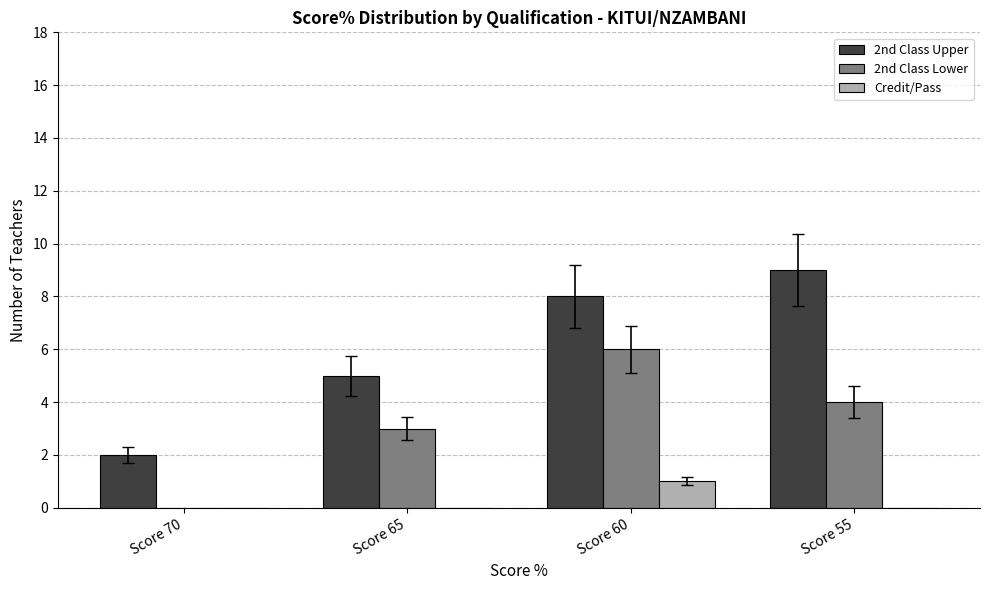

Where does the 2nd Class Lower series first go above 4?

Score 60